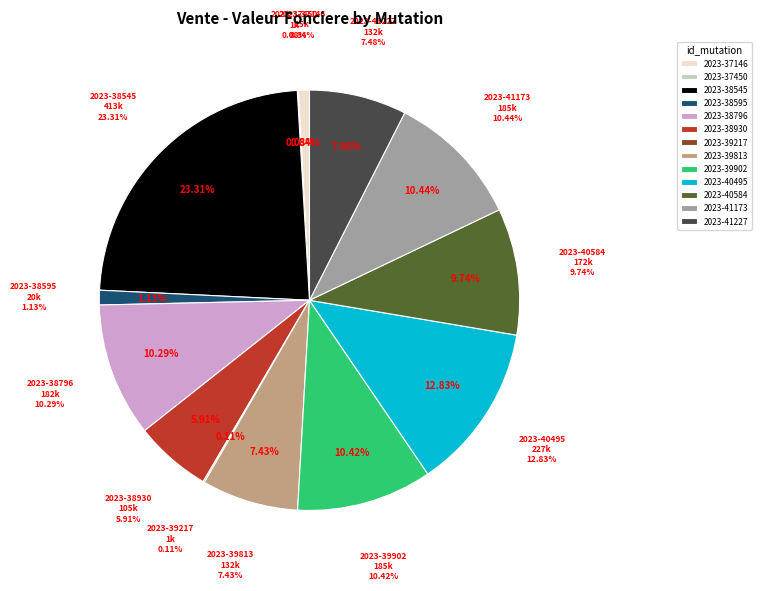

Combined, do 2023-38796 and 2023-41227 account for over 50%?

No